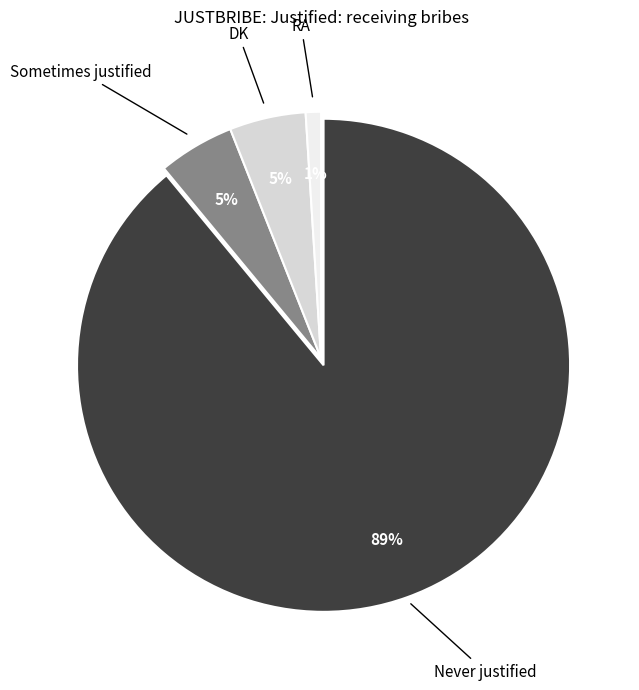

What is the ratio of the value at Sometimes justified to the value at RA?

5.0